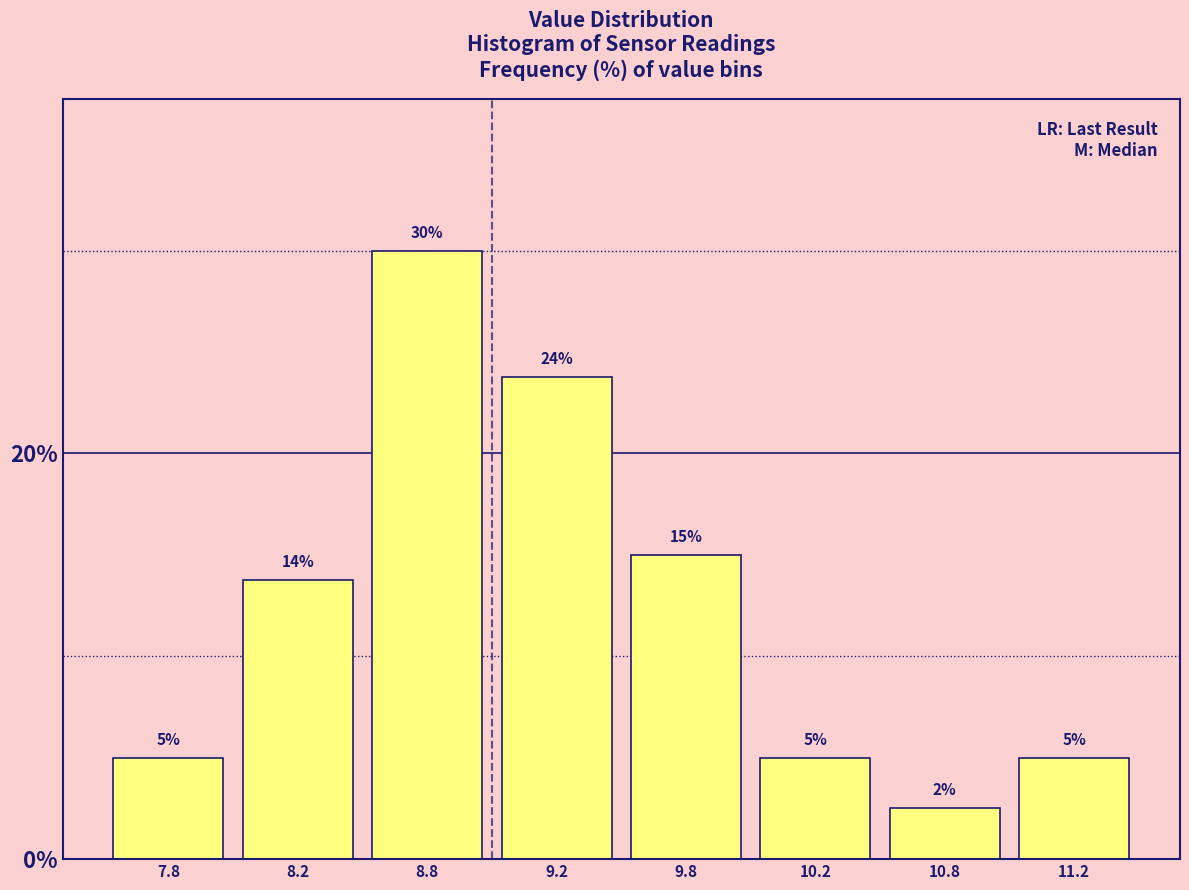

What position from the right is 11.2?

1